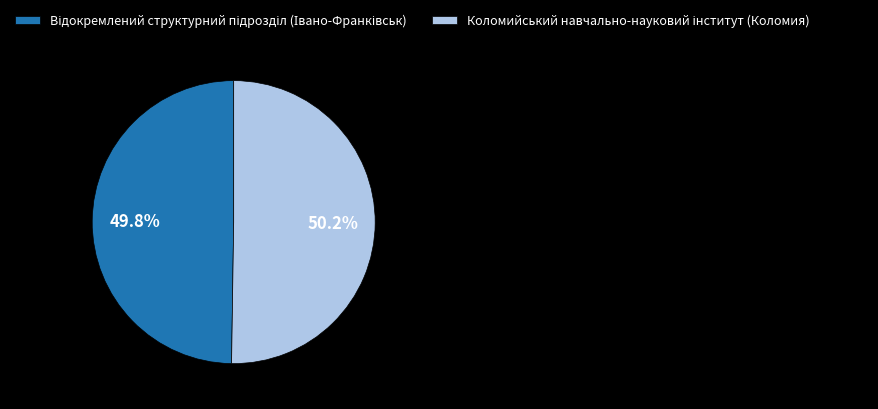

Is there a majority slice in this chart?

Yes